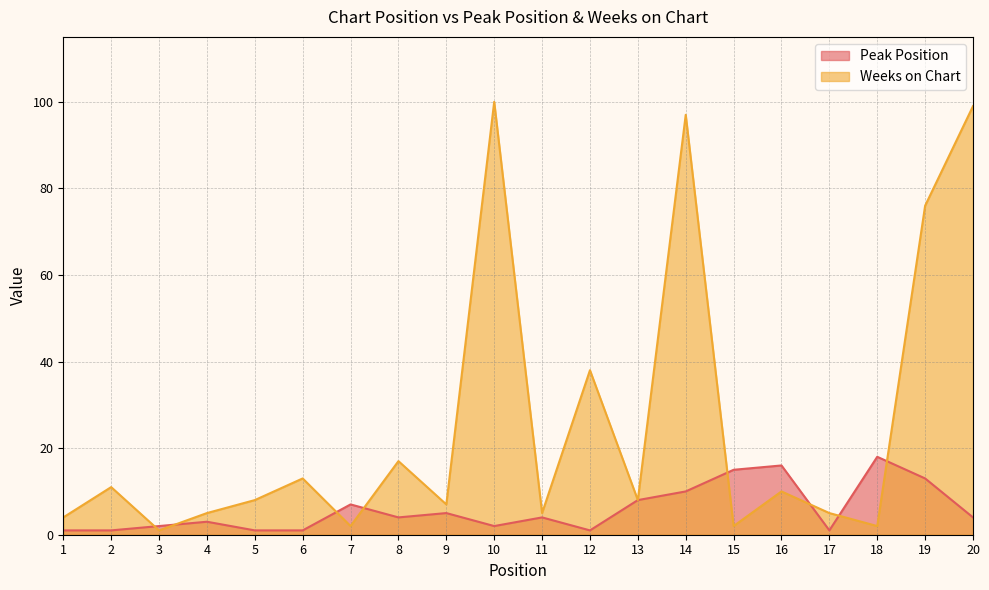

List the series in order of their peak value, highest first.

Weeks on Chart, Peak Position